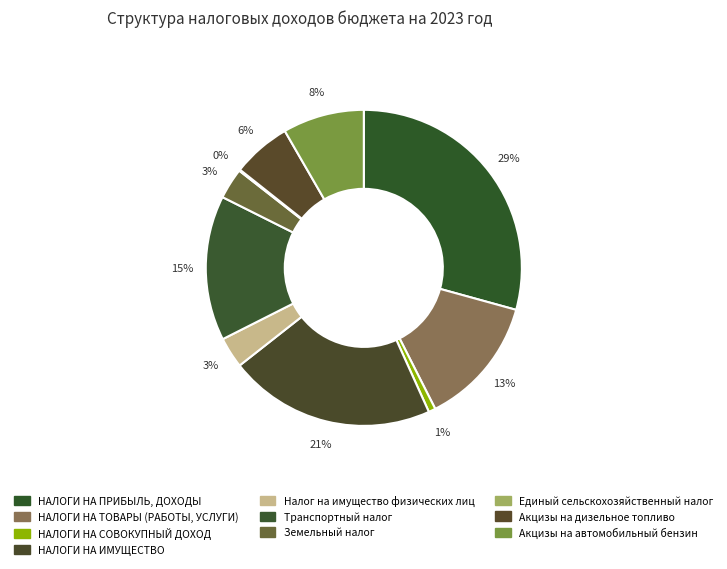

How many slices are in this pie chart?

10